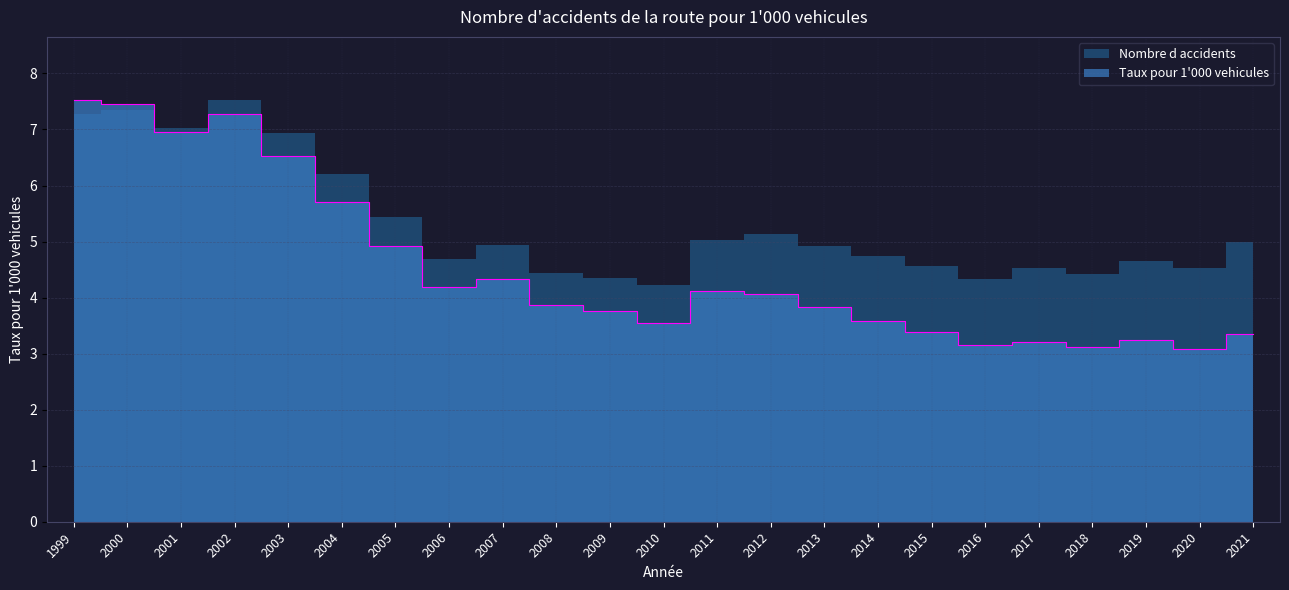

Reading right to left, transcribe all the data shown in this chart.

3.3	3.1	3.2	3.1	3.2	3.1	3.4	3.6	3.8	4.1	4.1	3.5	3.8	3.9	4.3	4.2	4.9	5.7	6.5	7.3	7.0	7.5	7.5